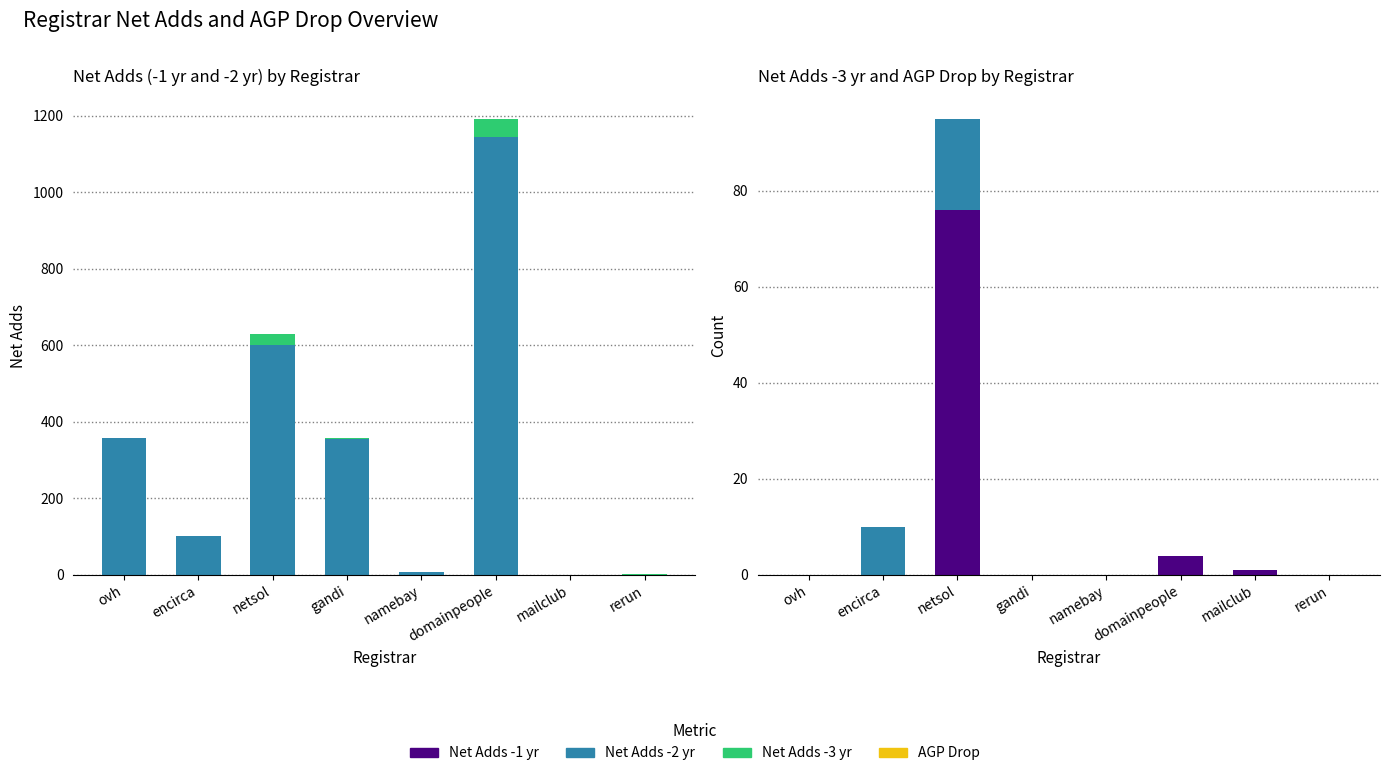

Between encirca and netsol, which is larger?

netsol